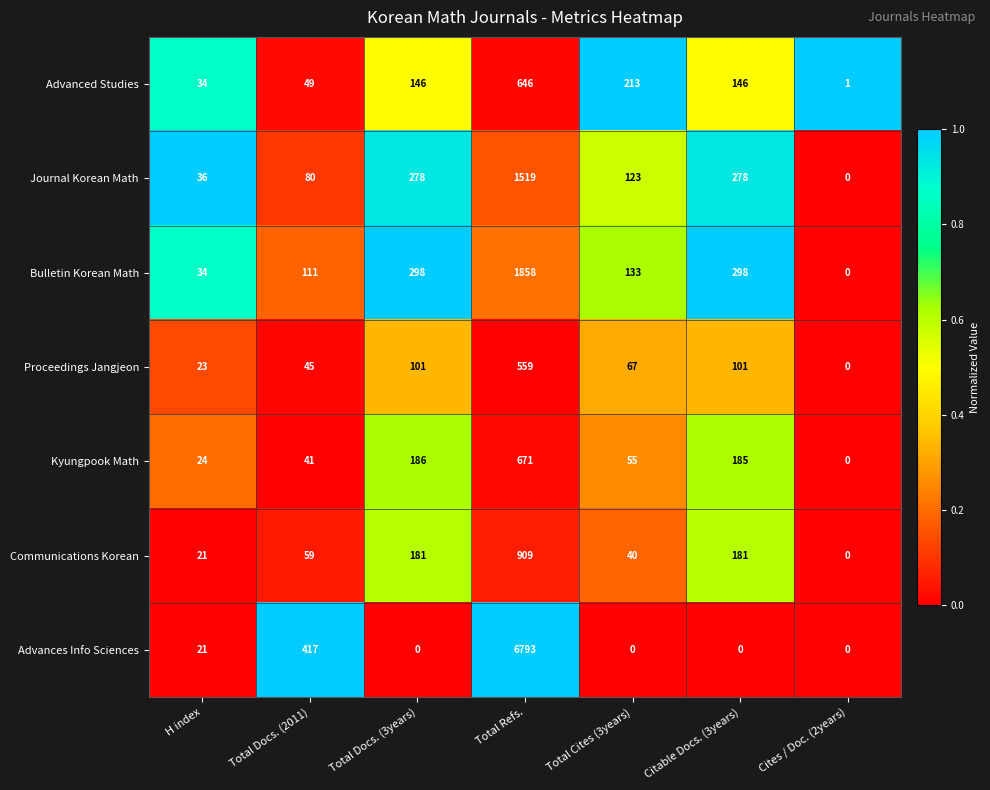

What is the total value across all series at Total Docs. (2011)?

802